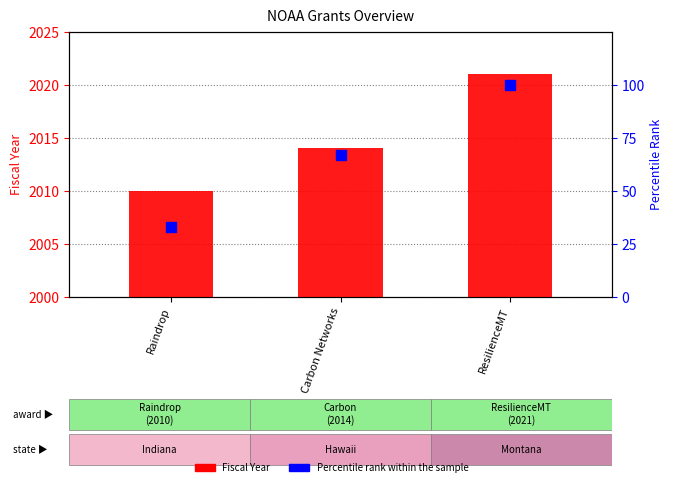

Which series has the largest Y range (max minus min)?

Percentile Rank